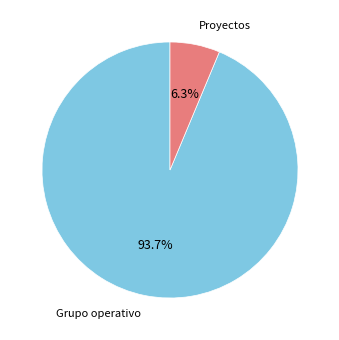

Which category has the biggest portion of the pie?

Grupo operativo